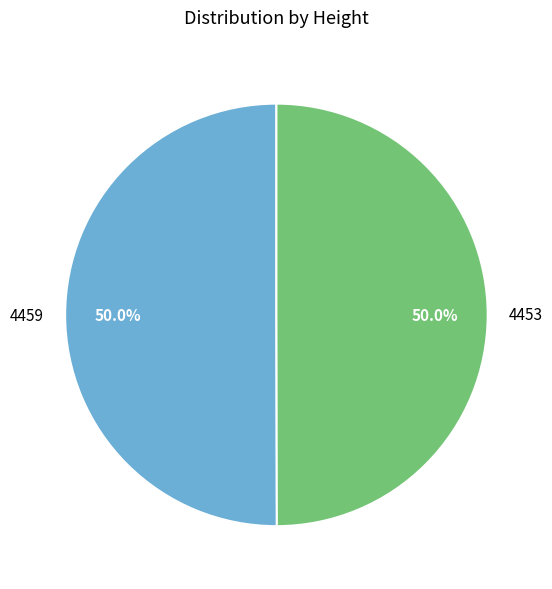

Combined, what portion of the pie is 4453 and 4459?

100.0%